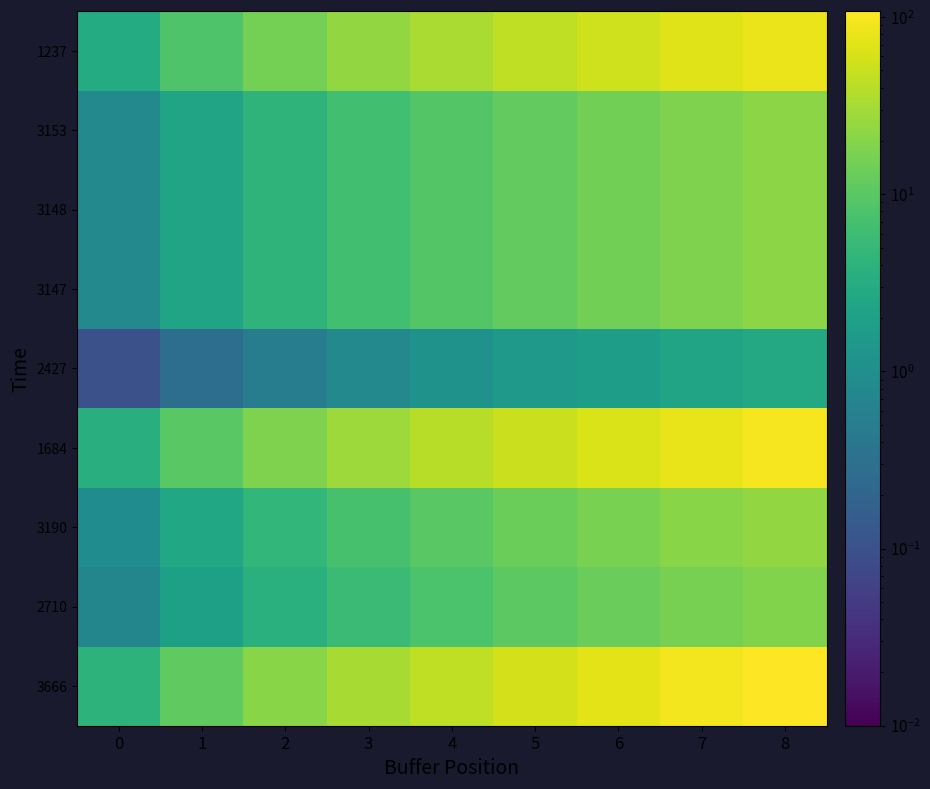

Reading right to left, transcribe all the data shown in this chart.

3666: 8=108.0	7=90.5	6=74.1	5=58.8	4=44.7	3=32.0	2=20.8	1=11.3	0=4.0
2710: 8=18.9	7=15.8	6=13.0	5=10.3	4=7.8	3=5.6	2=3.6	1=2.0	0=0.7
3190: 8=24.3	7=20.4	6=16.7	5=13.2	4=10.1	3=7.2	2=4.7	1=2.5	0=0.9
1684: 8=94.5	7=79.2	6=64.8	5=51.4	4=39.1	3=28.0	2=18.2	1=9.9	0=3.5
2427: 8=2.7	7=2.3	6=1.9	5=1.5	4=1.1	3=0.8	2=0.5	1=0.3	0=0.1
3147: 8=21.6	7=18.1	6=14.8	5=11.8	4=8.9	3=6.4	2=4.2	1=2.3	0=0.8
3148: 8=21.6	7=18.1	6=14.8	5=11.8	4=8.9	3=6.4	2=4.2	1=2.3	0=0.8
3153: 8=21.6	7=18.1	6=14.8	5=11.8	4=8.9	3=6.4	2=4.2	1=2.3	0=0.8
1237: 8=81.0	7=67.9	6=55.6	5=44.1	4=33.5	3=24.0	2=15.6	1=8.5	0=3.0